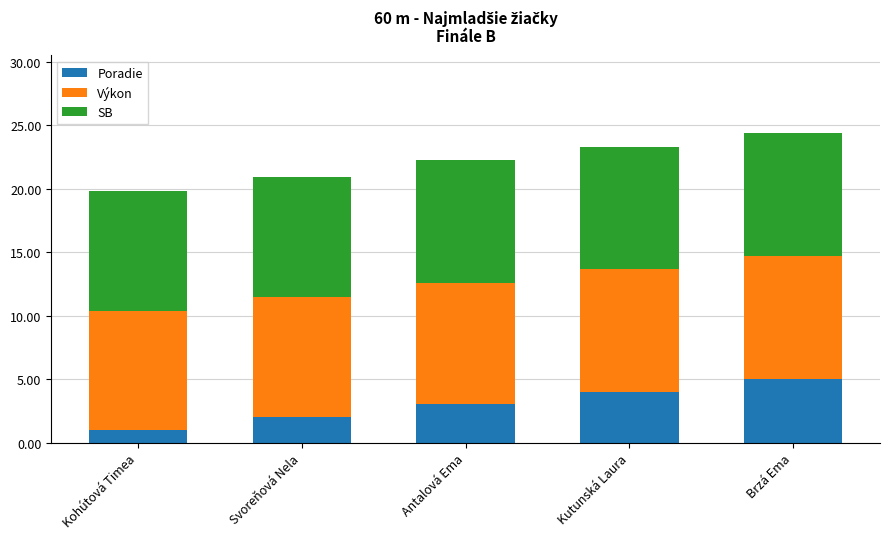

What is the sum of all Poradie values?

15.0